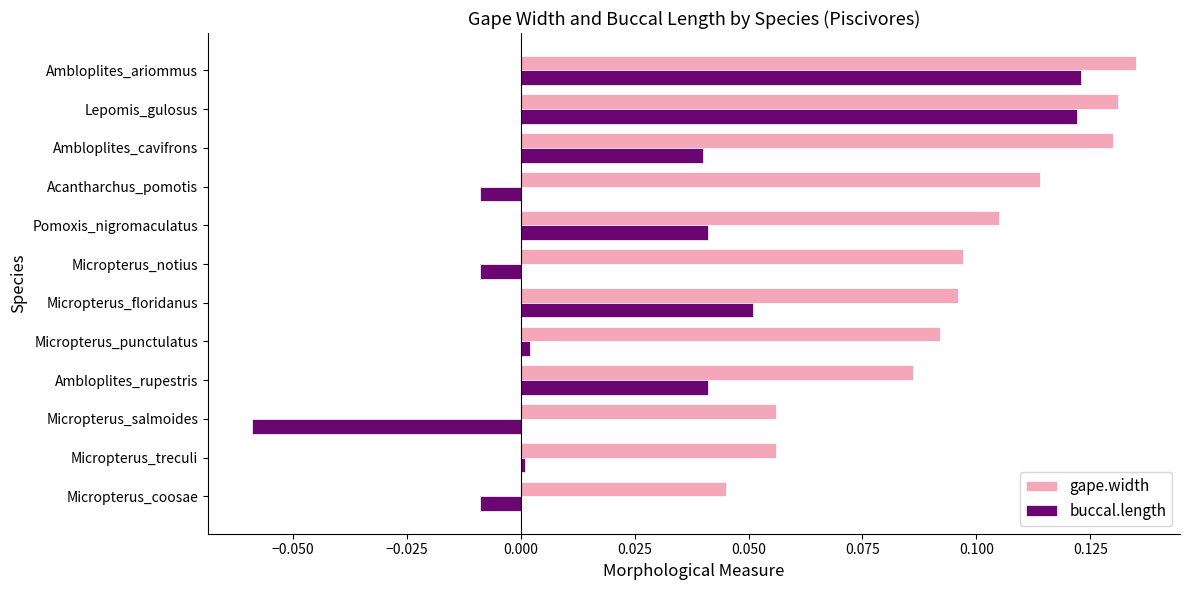

Which category has the lowest value in the gape.width series?

Micropterus_coosae